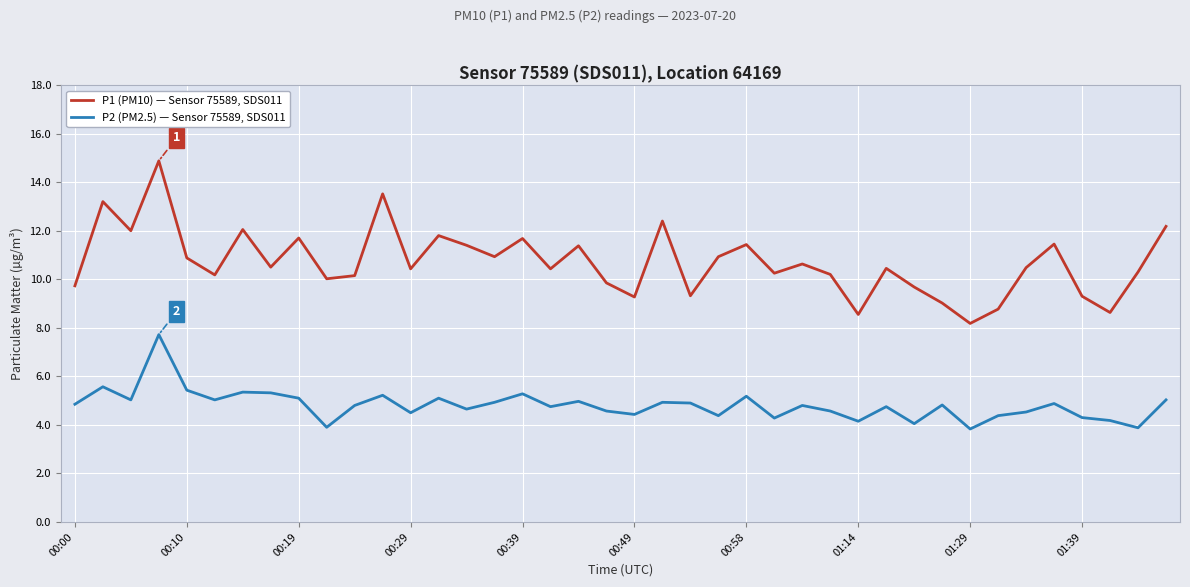

List the series in order of their peak value, highest first.

P1 (PM10) — Sensor 75589, SDS011, P2 (PM2.5) — Sensor 75589, SDS011